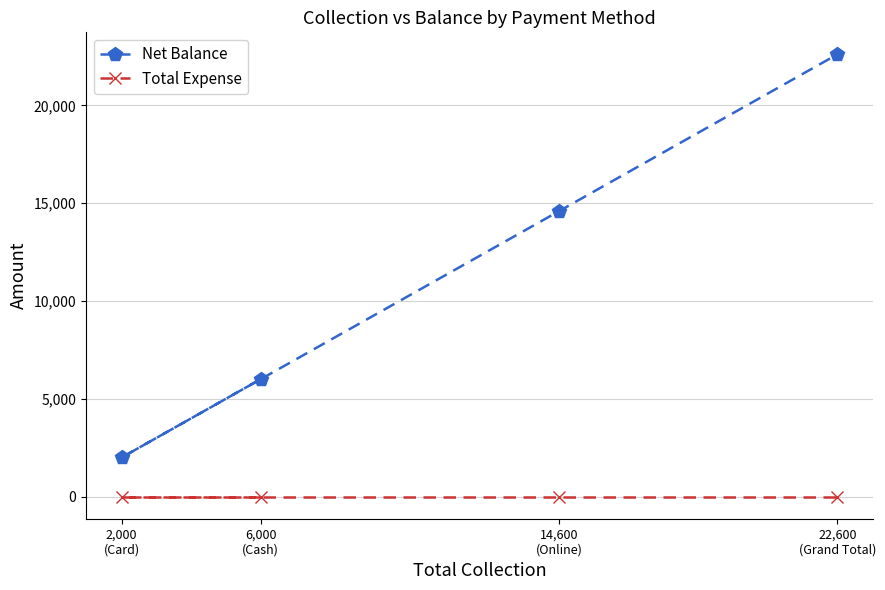

Reading left to right, transcribe all the data shown in this chart.

Net Balance: 2,000
(Card)=2000	6,000
(Cash)=6000	14,600
(Online)=14600	22,600
(Grand Total)=22600
Total Expense: 2,000
(Card)=0	6,000
(Cash)=0	14,600
(Online)=0	22,600
(Grand Total)=0